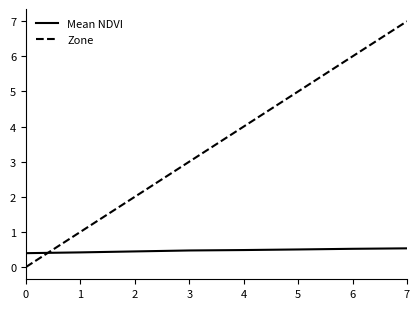

Which series changed the most between 1 and 3?

Zone